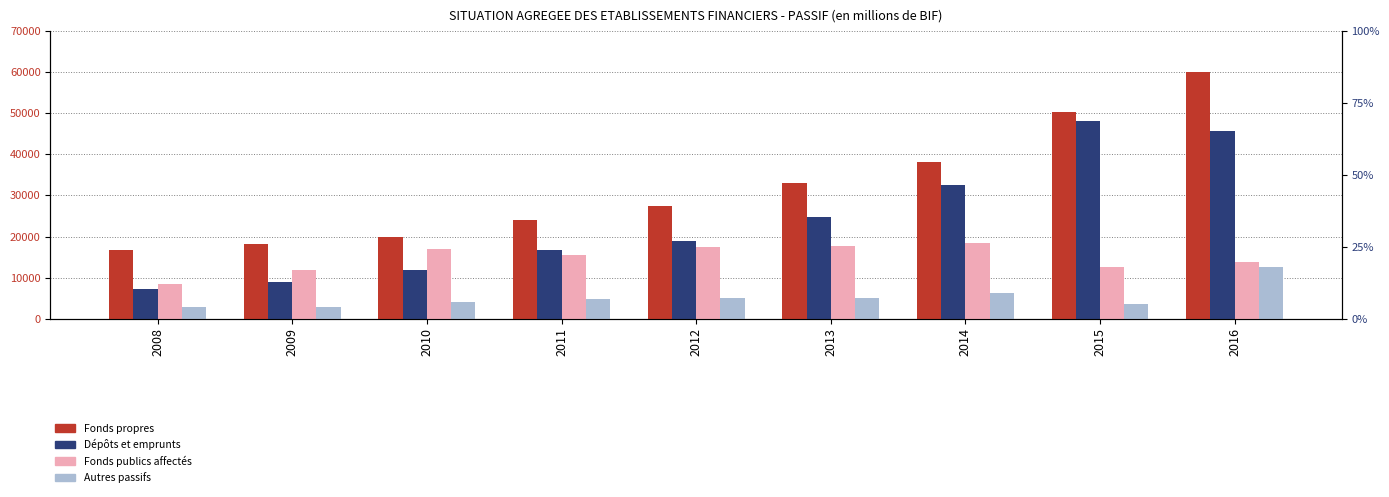

How many series are shown in this chart?

4